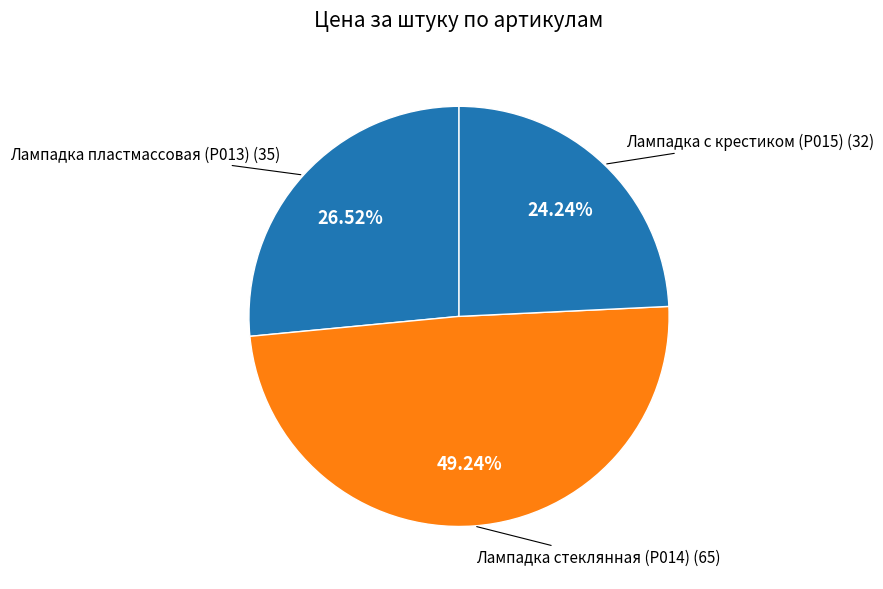

What percentage is the Лампадка стеклянная (Р014) slice, to the nearest percent?

49%